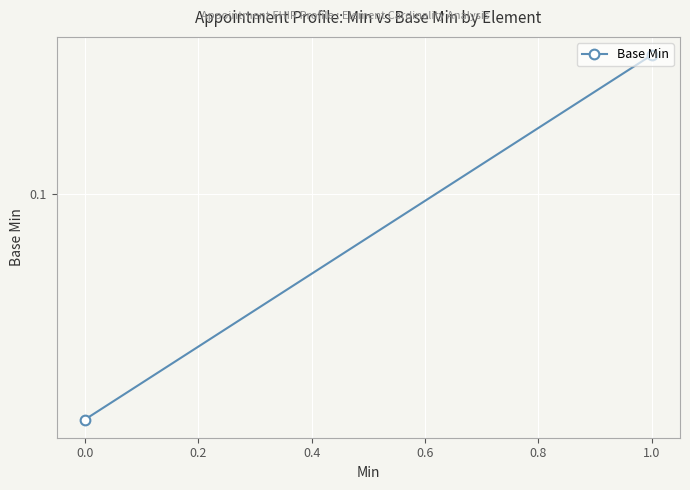

How many categories are shown in the chart?

2